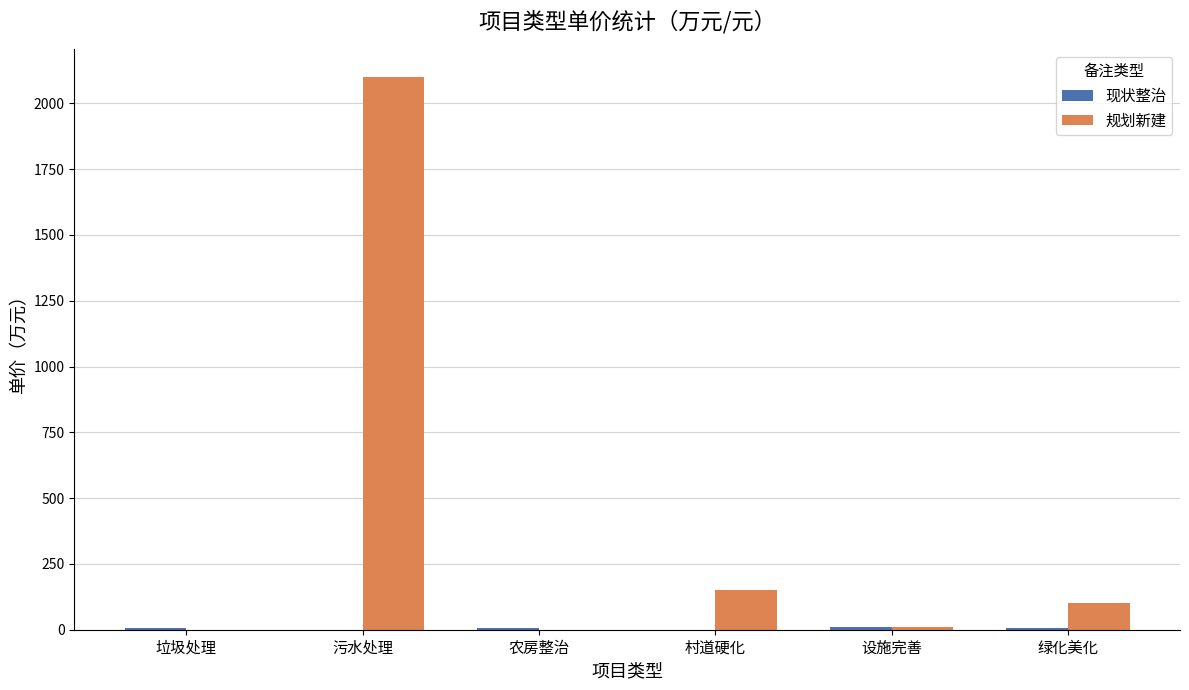

Which series has the largest total across all categories?

规划新建